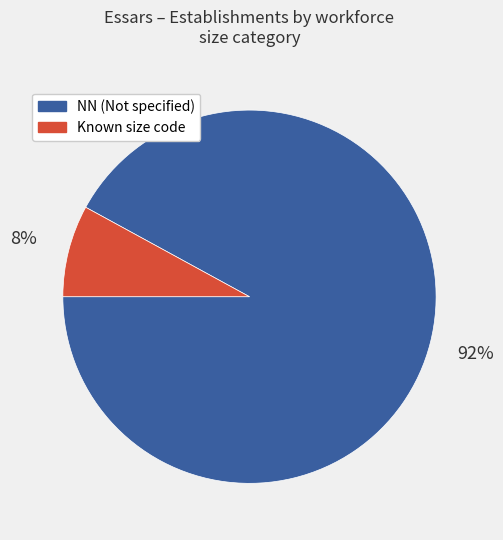

How many slices are in this pie chart?

2